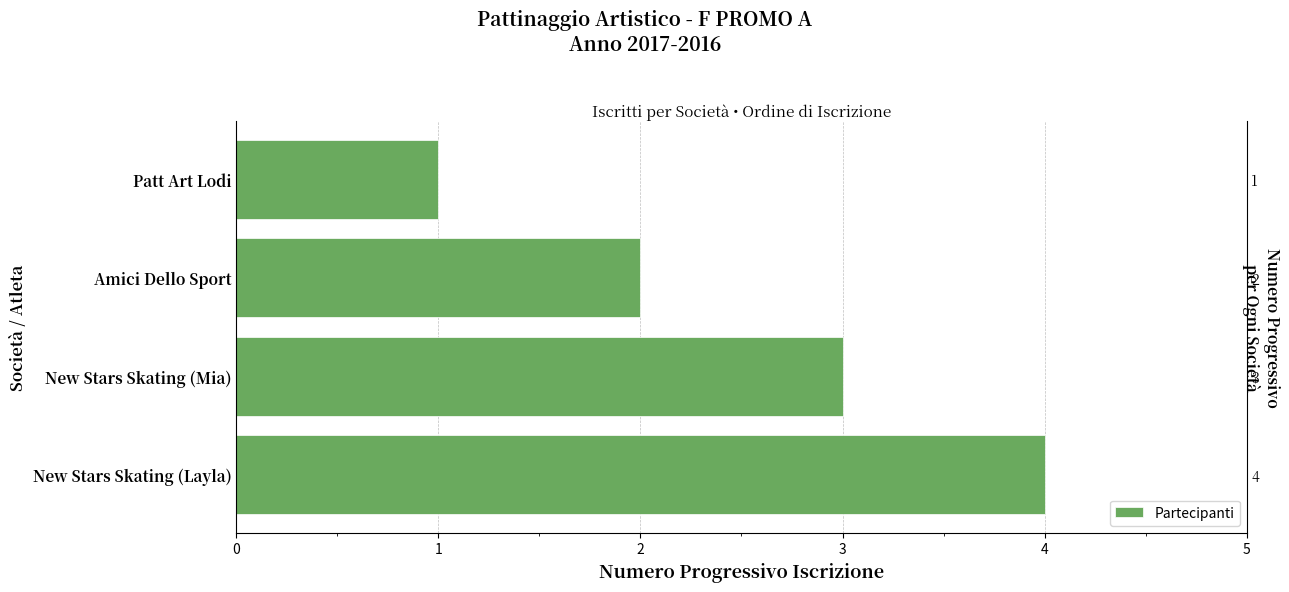

How many data points are less than 3?

2